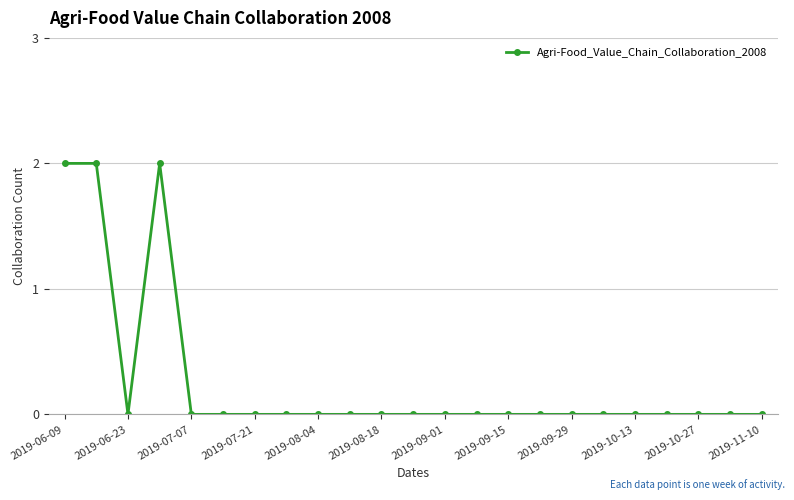

What is the sum of all values?

6